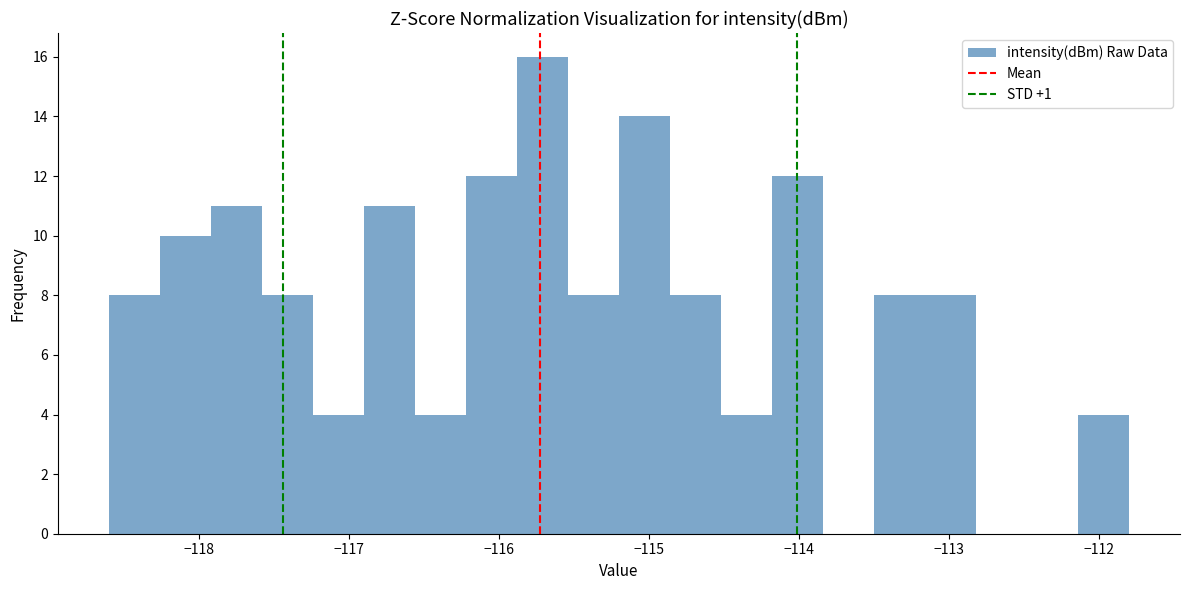

Read against the x-axis, roughly where is the centre of the tallest bar?

-115.7